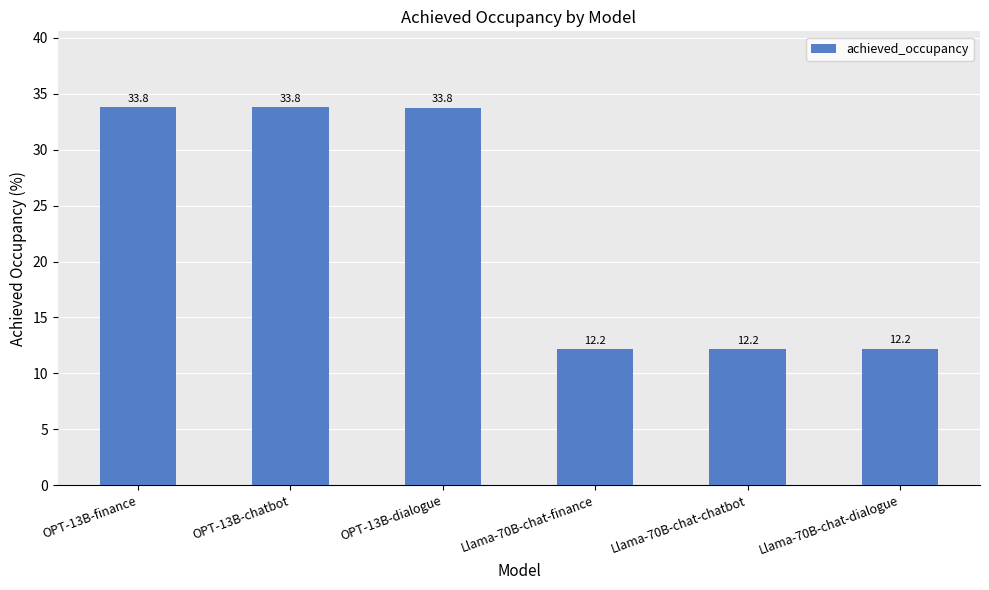

Approximately how many times larger is the value at Llama-70B-chat-chatbot compared to Llama-70B-chat-dialogue?

1.0